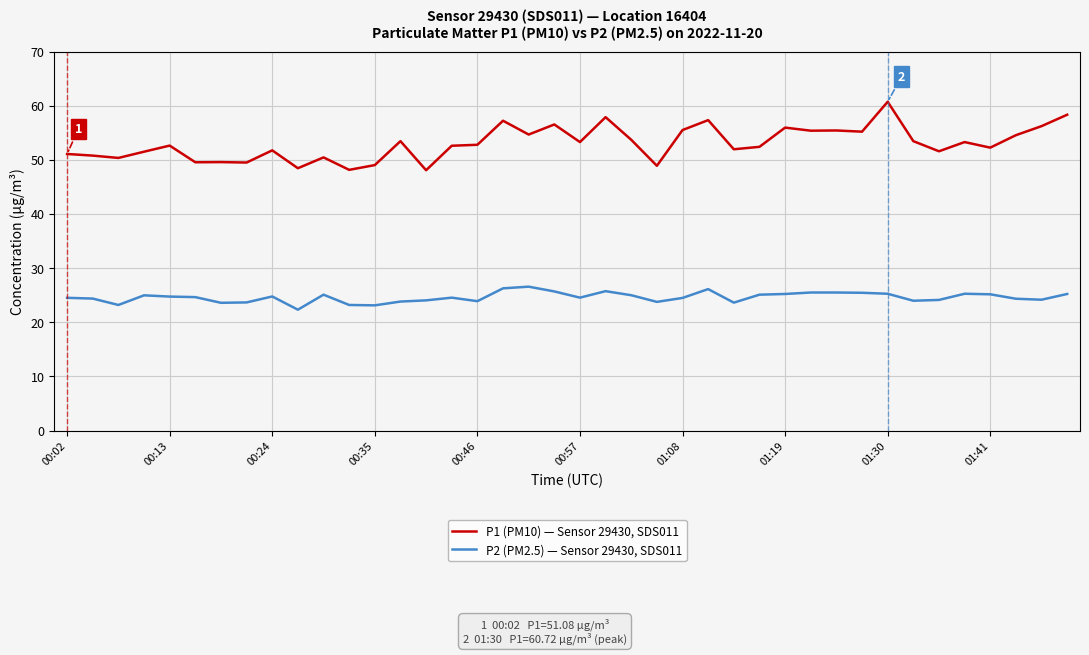

True or false: P2 (PM2.5) — Sensor 29430, SDS011 has more than 0 points higher than both neighbors.

True